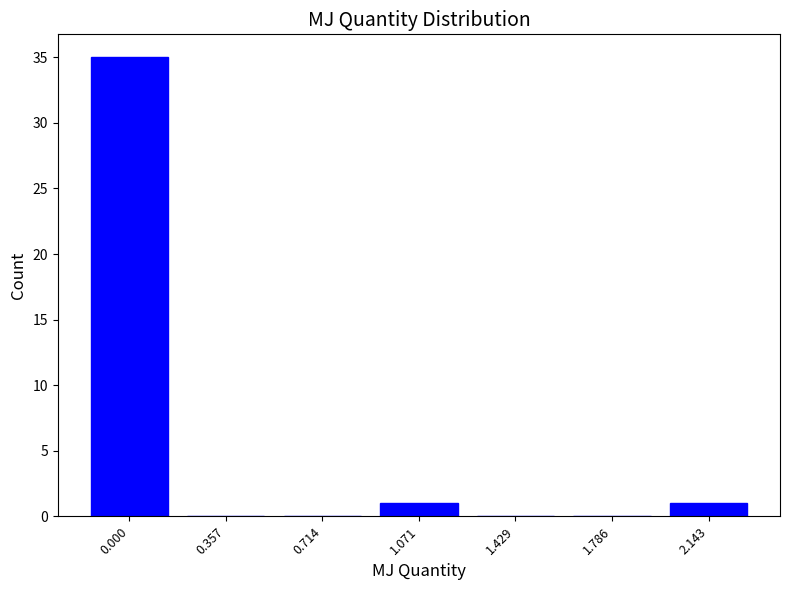

Reading left to right, list all the values displayed in this chart.

0.000=35	0.357=0	0.714=0	1.071=1	1.429=0	1.786=0	2.143=1